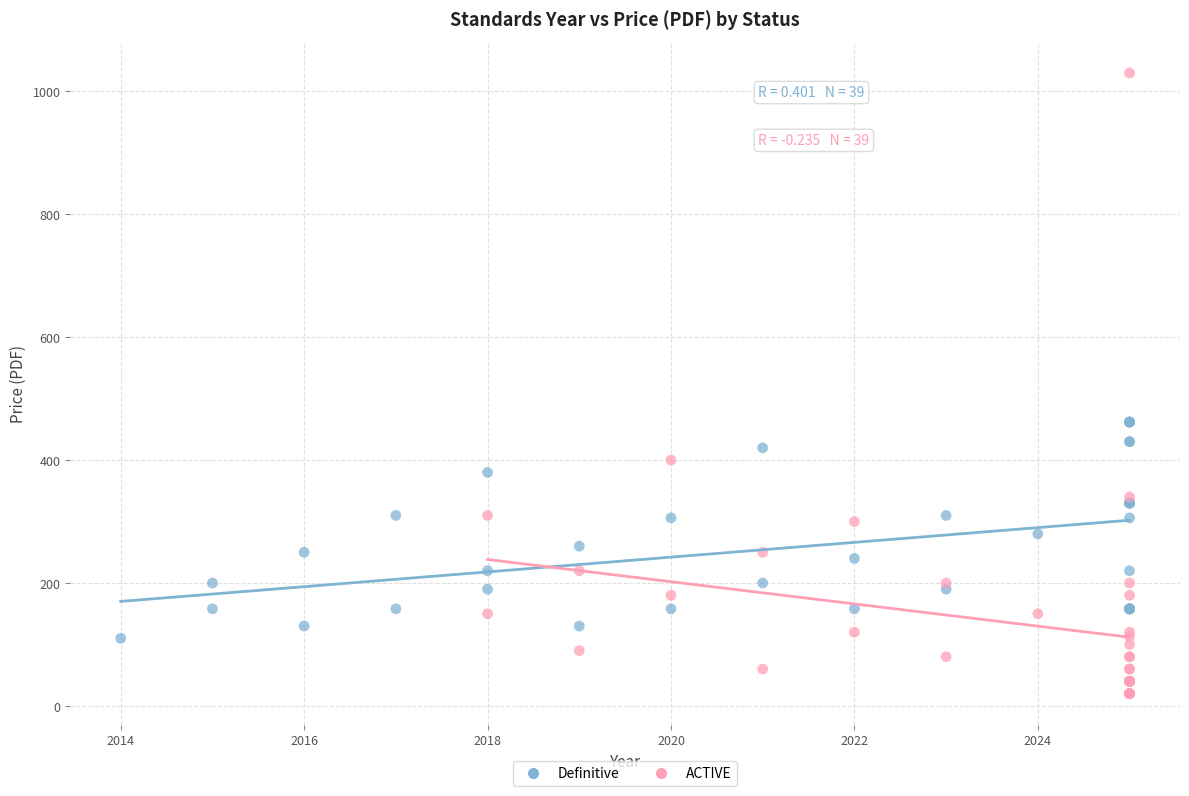

Which series contains the lowest Y value?

ACTIVE